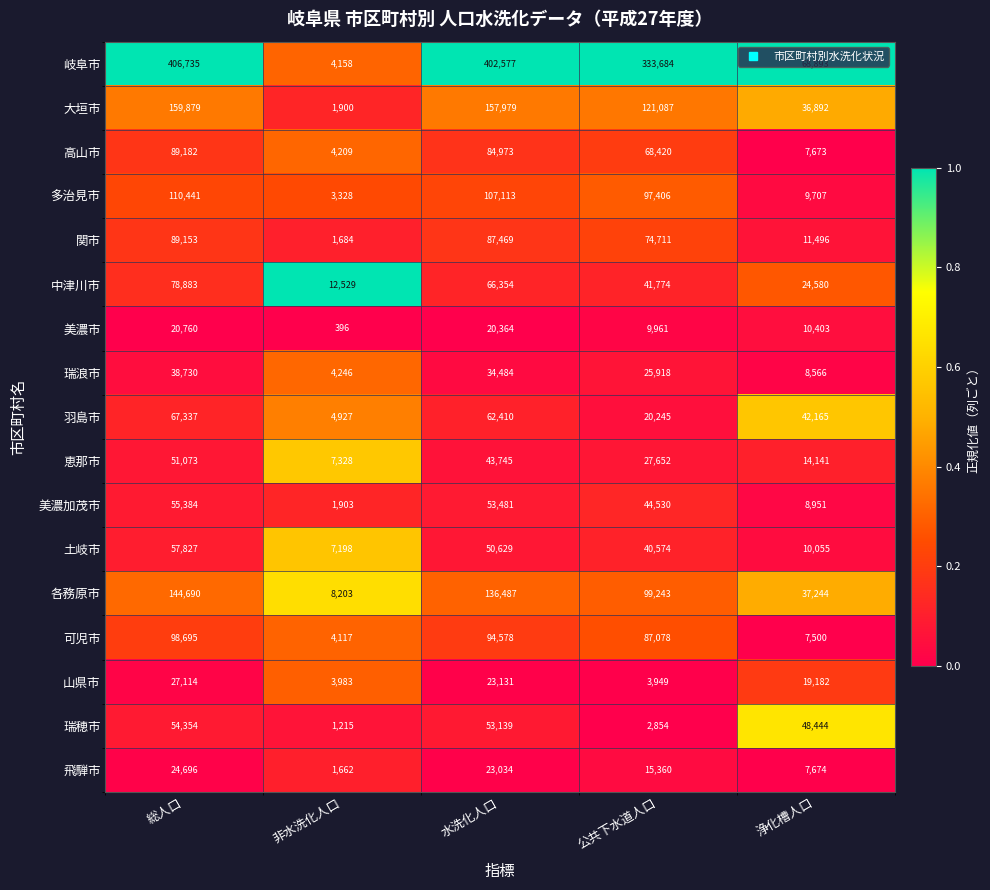

At which category is the sum across all series the highest?

総人口